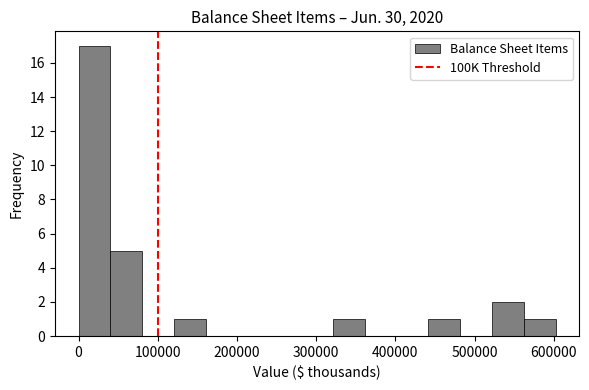

How tall is the bar that spans 0 to 40000 on the x-axis? Neither the bar edges nor the heights are printed on the chart, so give them approximately, as read against the axes.

17